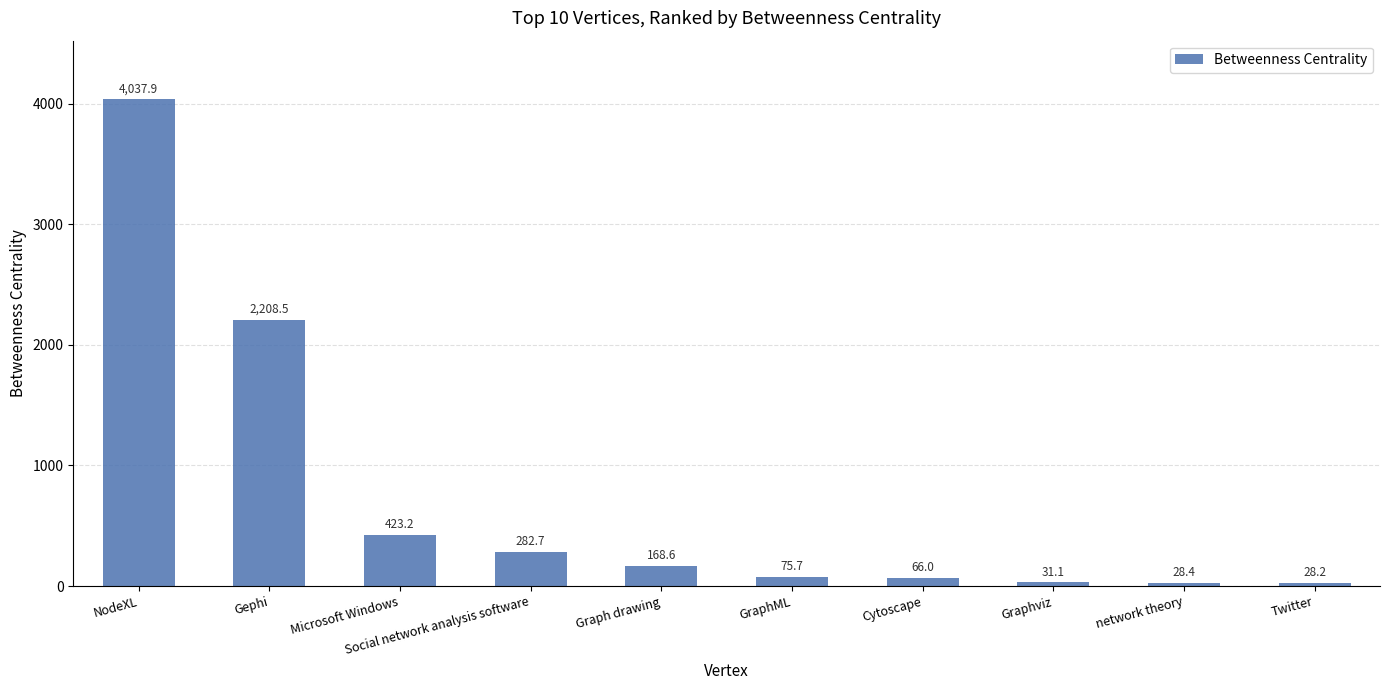

Reading left to right, what are all the values shown in this chart?

NodeXL=4037.9	Gephi=2208.5	Microsoft Windows=423.2	Social network analysis software=282.7	Graph drawing=168.6	GraphML=75.7	Cytoscape=66.0	Graphviz=31.1	network theory=28.4	Twitter=28.2